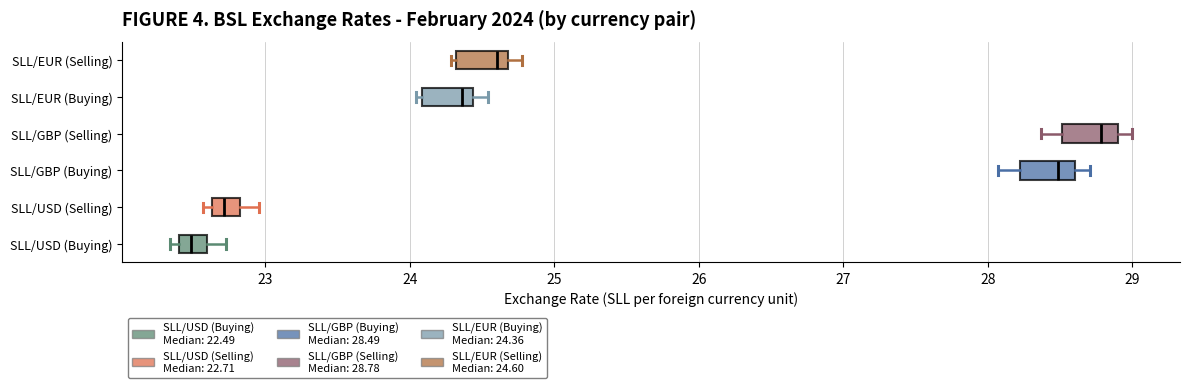

Which box's median line is the furthest to the left?

SLL/USD (Buying)